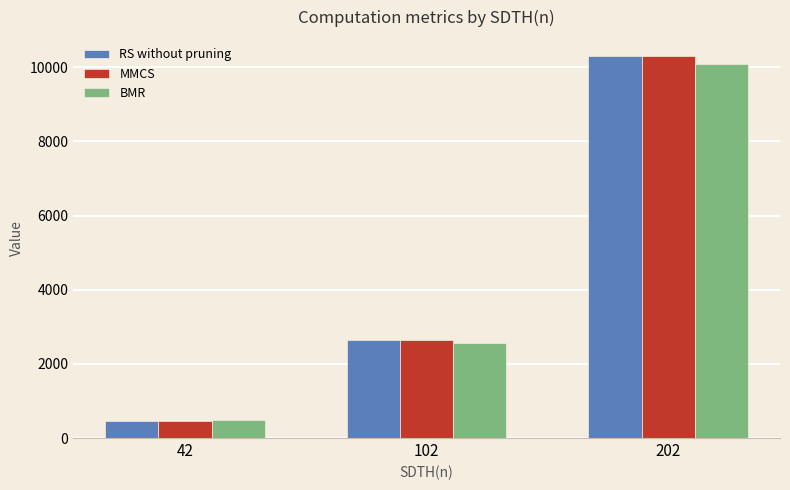

What is the sum of all RS without pruning values?

13413